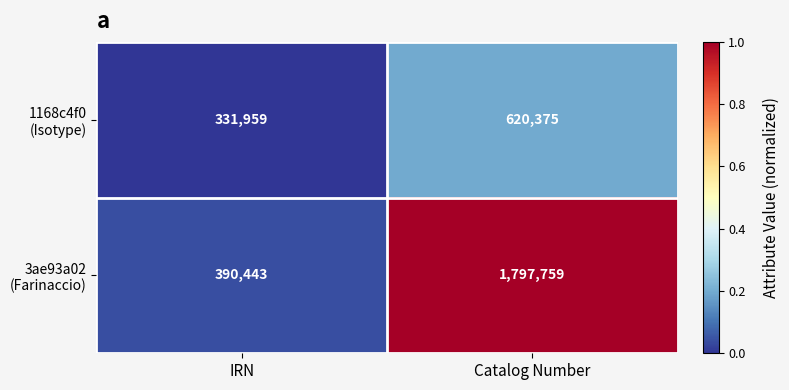

What is the total value across all series at IRN?

722402